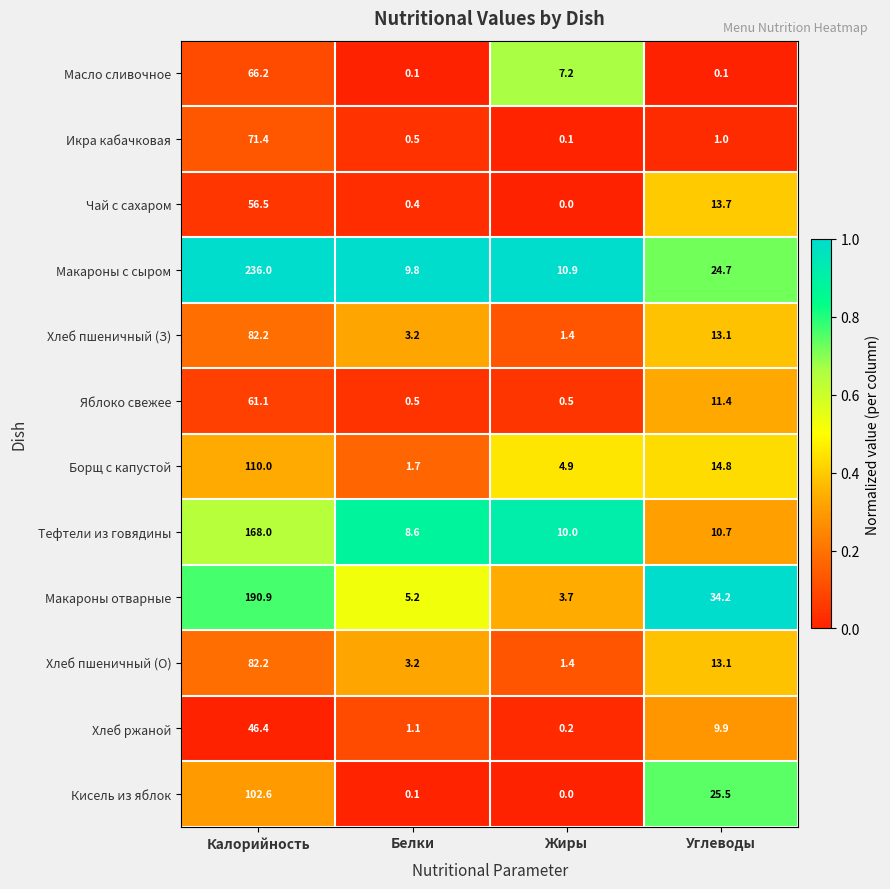

What is the difference between the maximum and second lowest values in the Чай с сахаром series?

56.1